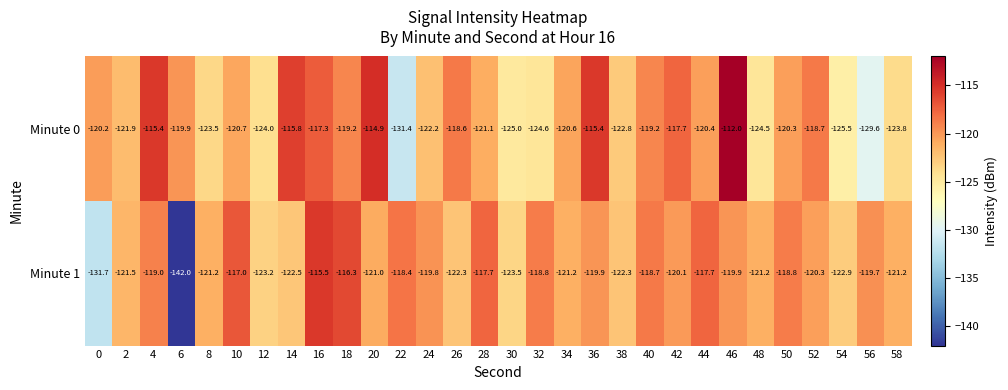

At which label does Minute 1 reach its minimum?

6